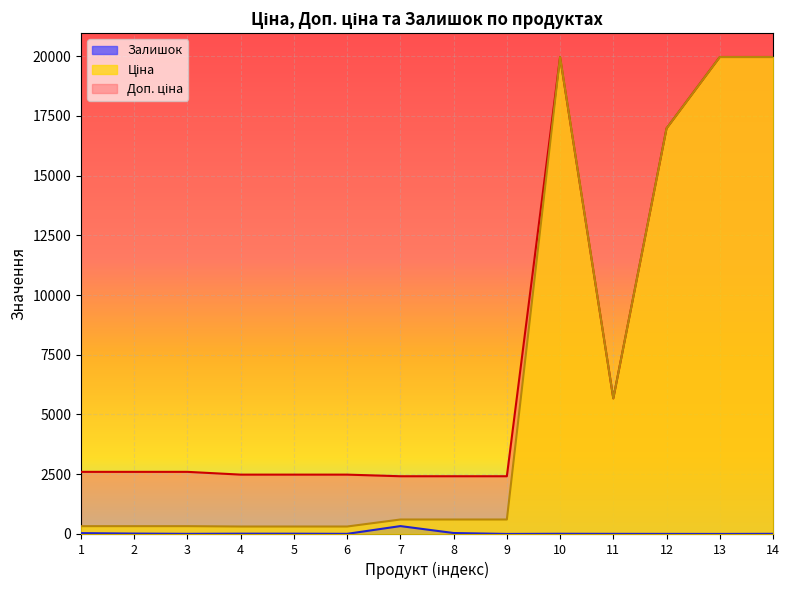

True or false: Залишок has more than 1 interior local peaks.

True